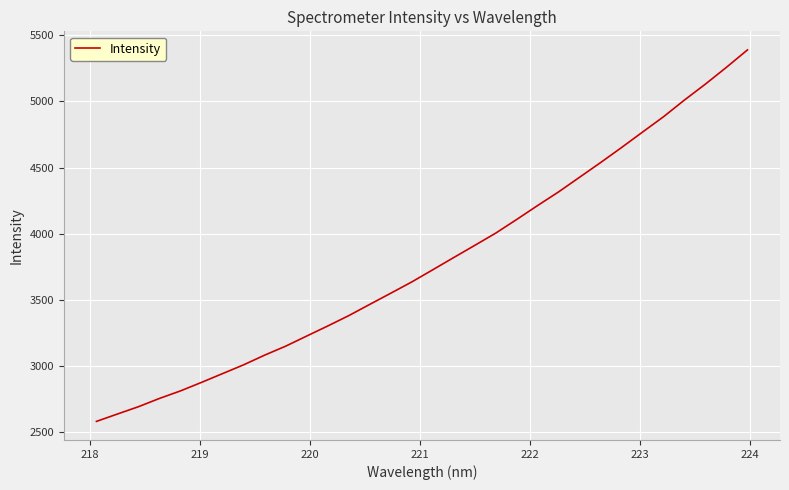

What is the maximum value shown in the chart?

5390.3